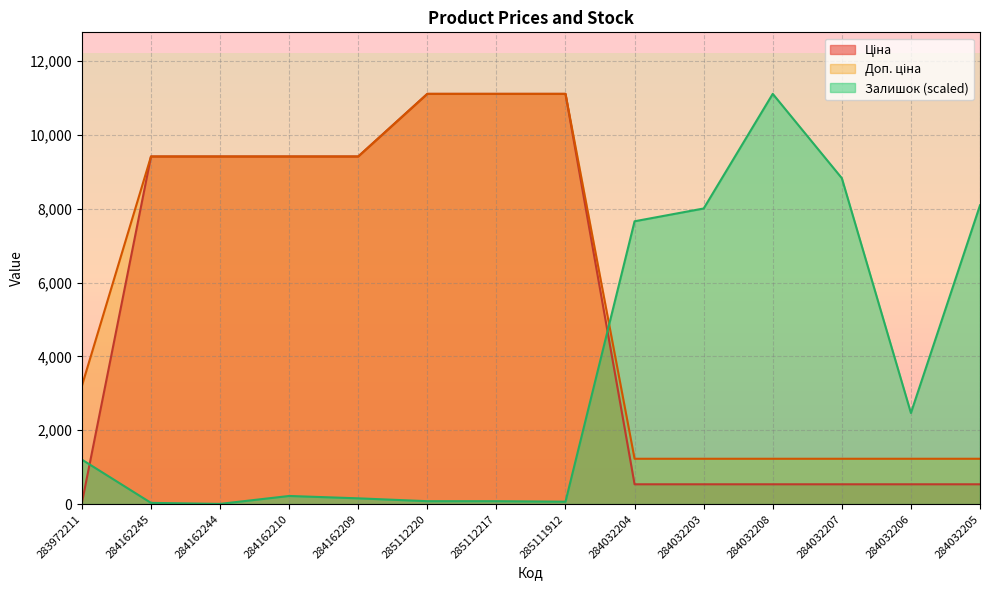

At which category is the sum across all series the highest?

285112220